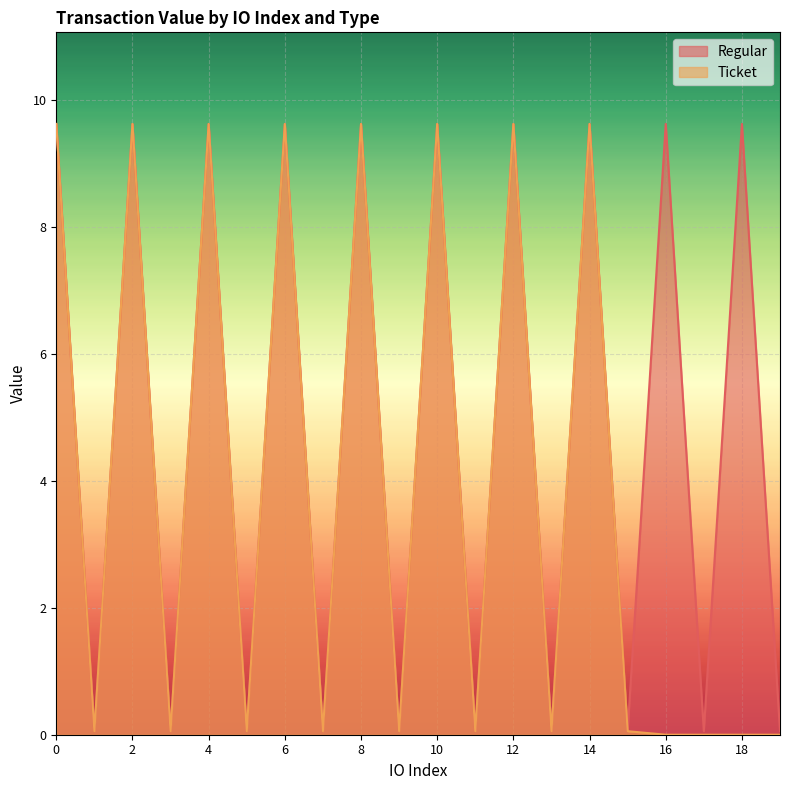

True or false: Ticket has a value of 0.1 at 7.

True